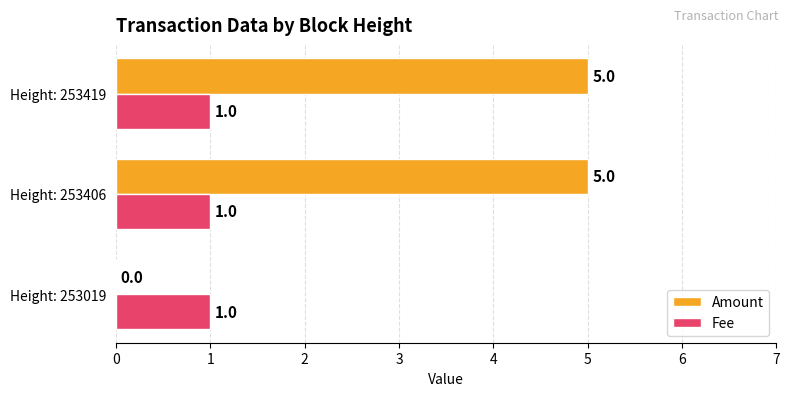

What is the maximum value for Amount?

5